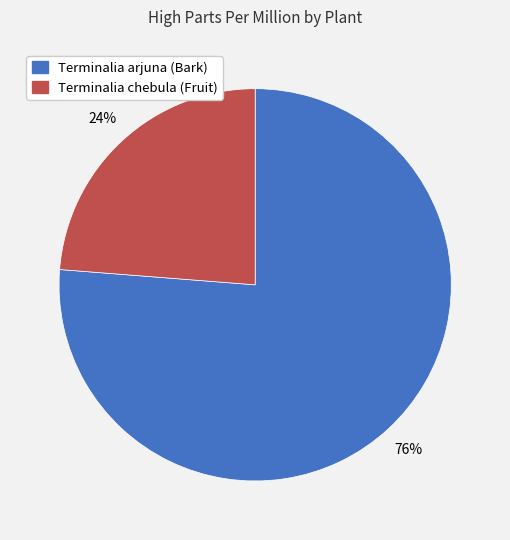

Does Terminalia arjuna (Bark) represent more than half of the total?

Yes